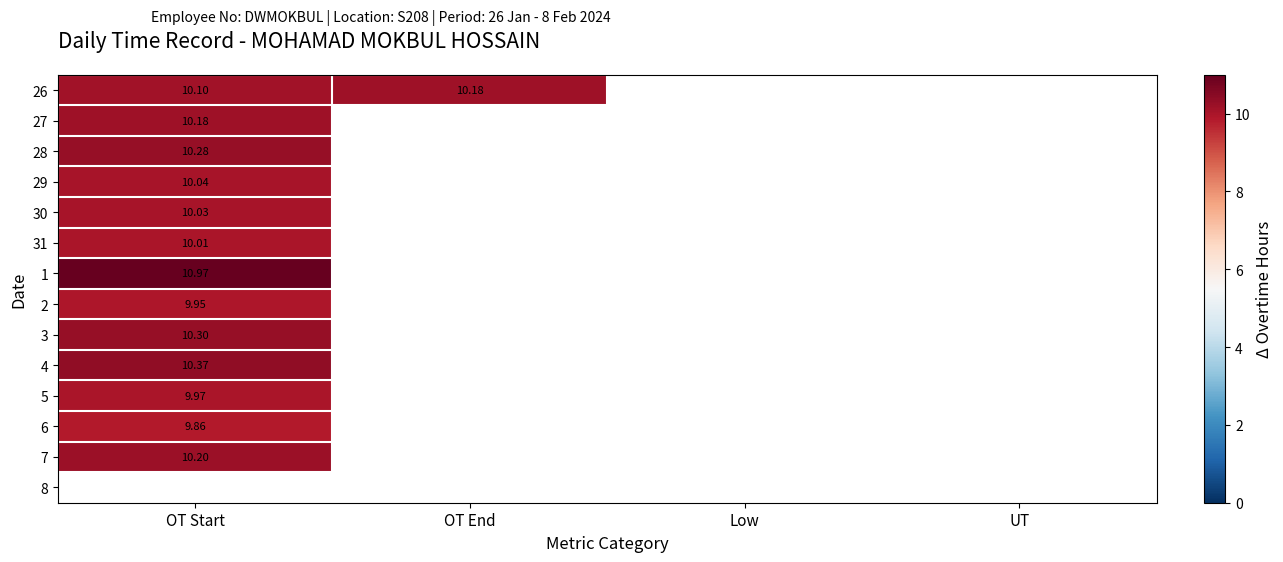

True or false: 28 has a value of 2.5 at OT Start.

False